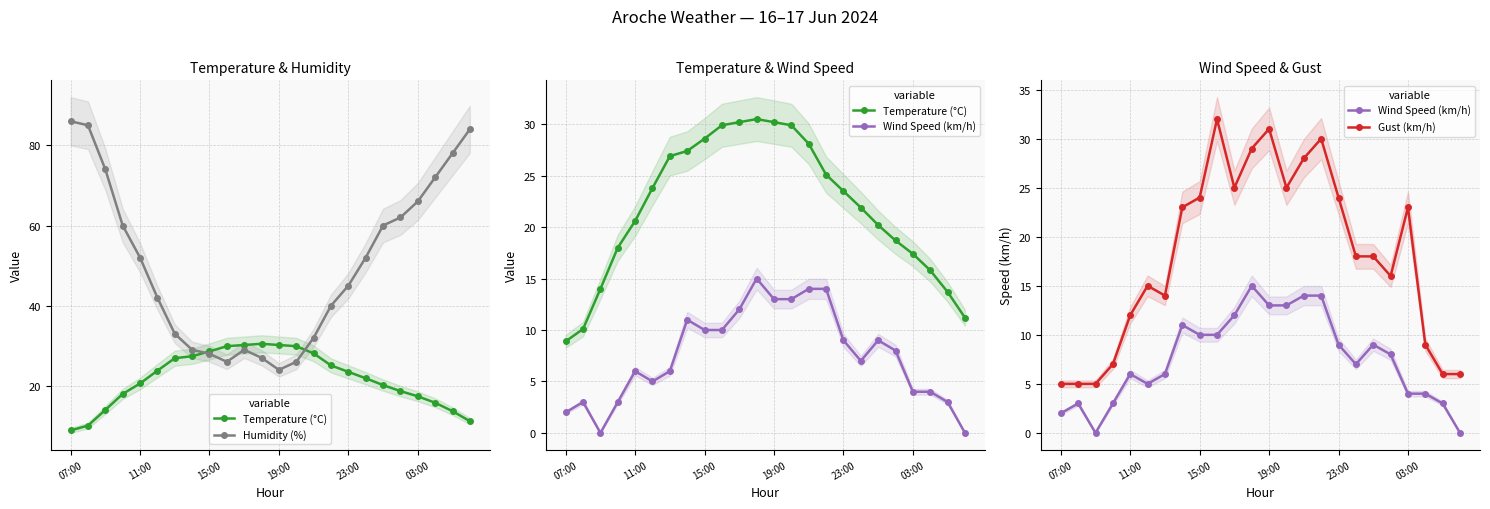

Where is the first local maximum for Wind Speed (km/h)?

11:00